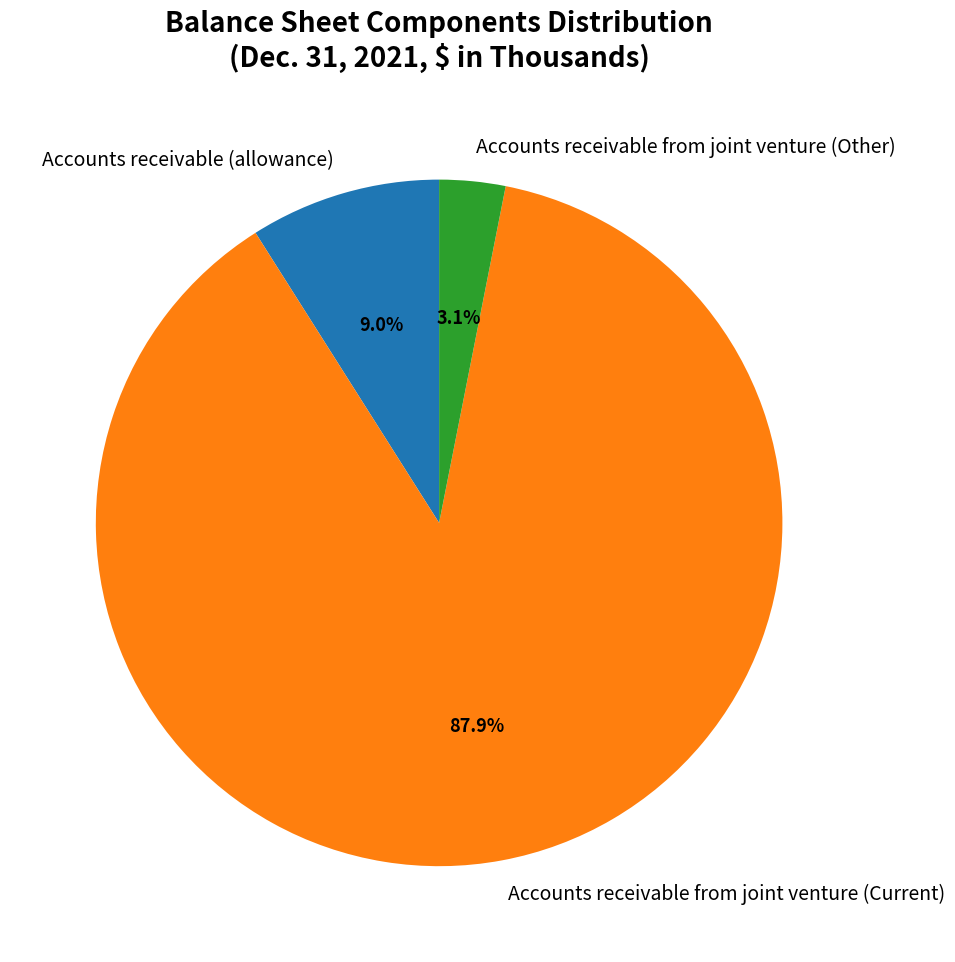

To the nearest percent, what portion does Accounts receivable from joint venture (Other) represent?

3%